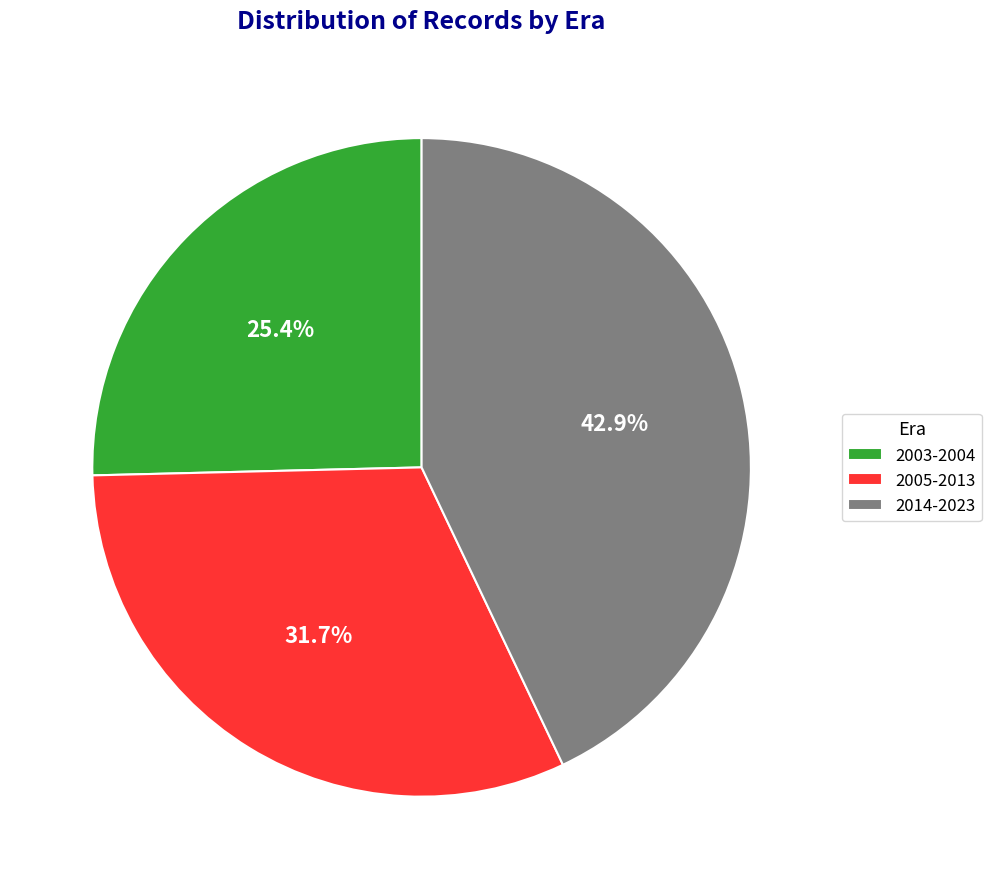

Does 2014-2023 account for over 50% of the chart?

No